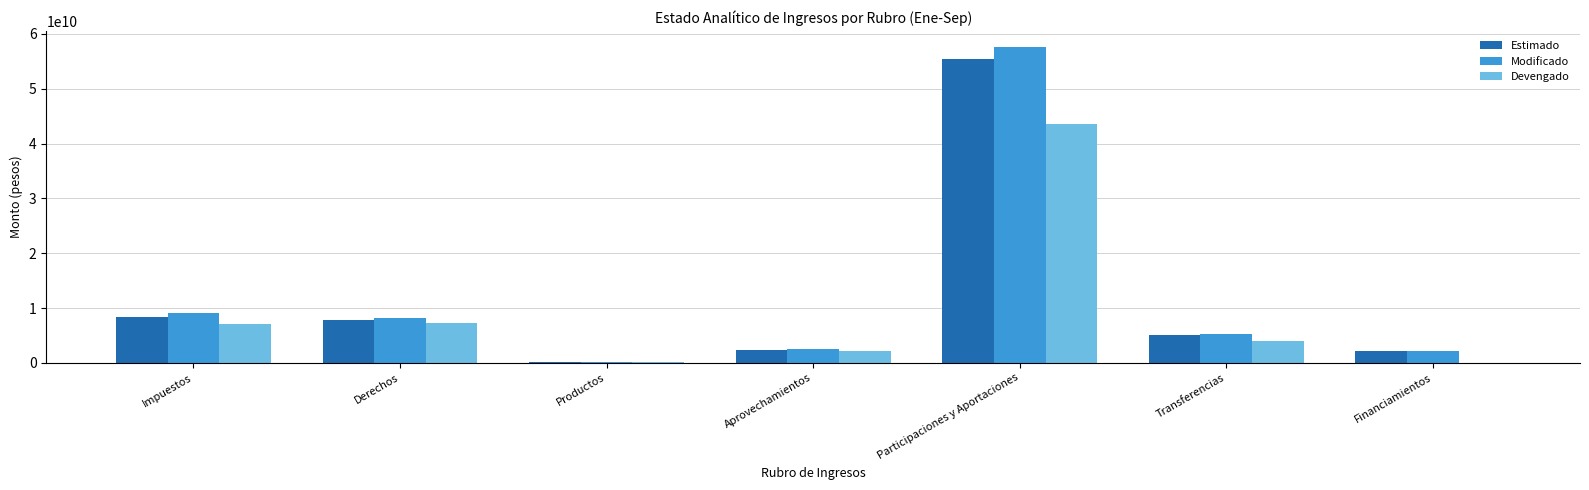

The Modificado series shows 28216524660 at Participaciones y Aportaciones. True or false?

False